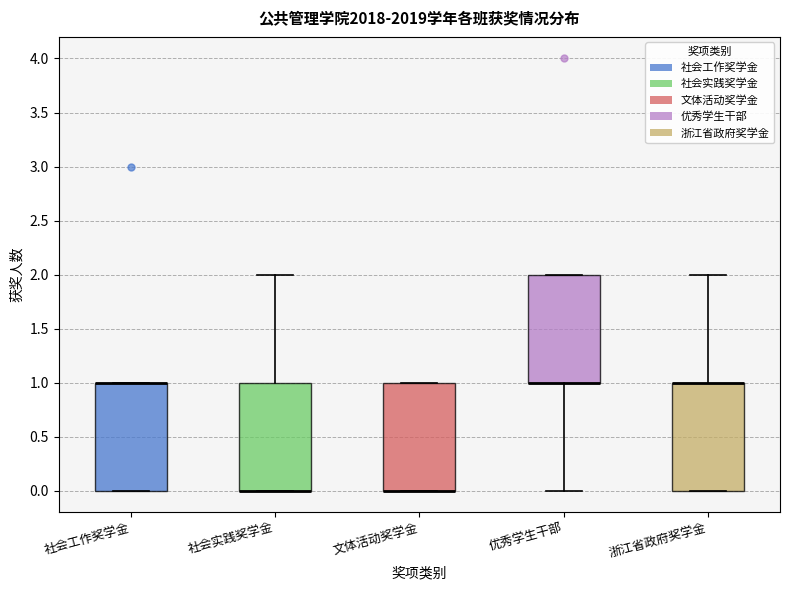

Where is the lower edge of the box for 优秀学生干部 on the y-axis? The values are not printed on the chart, so give them approximately, as read against the axis.

1